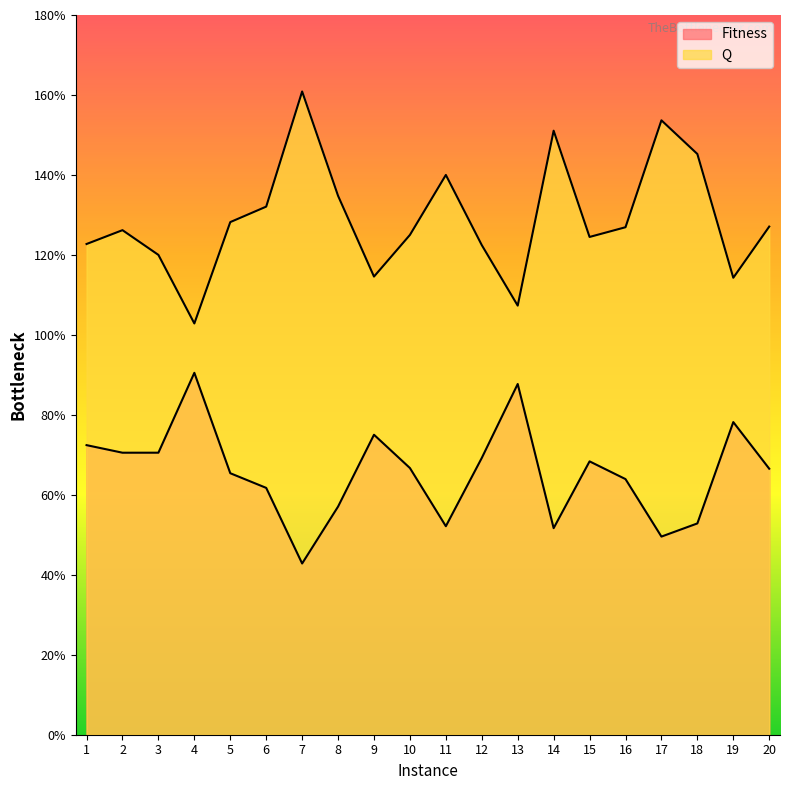

What are all the series names shown in the legend?

Fitness, Q